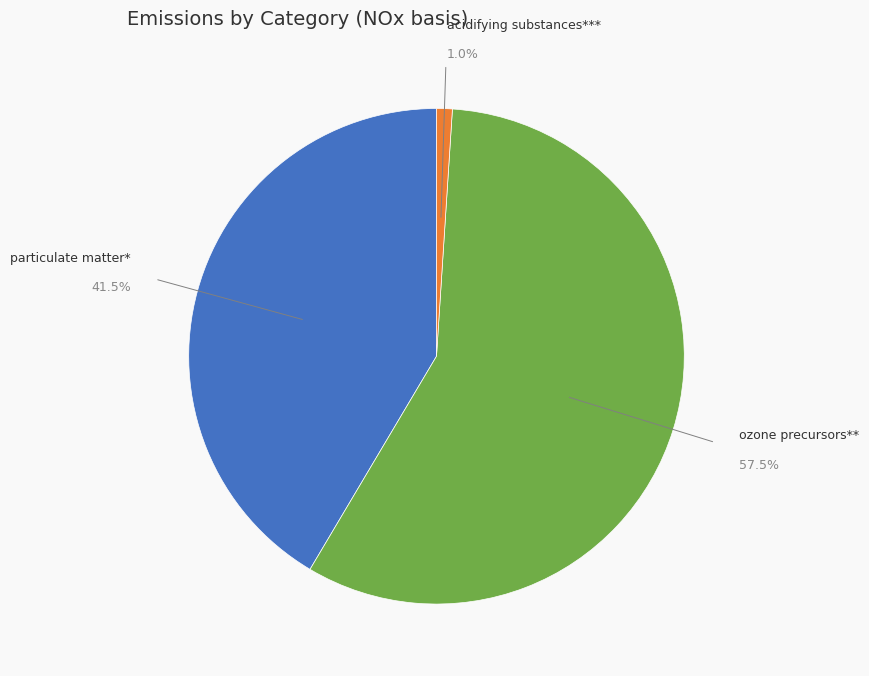

Is there a majority slice in this chart?

Yes